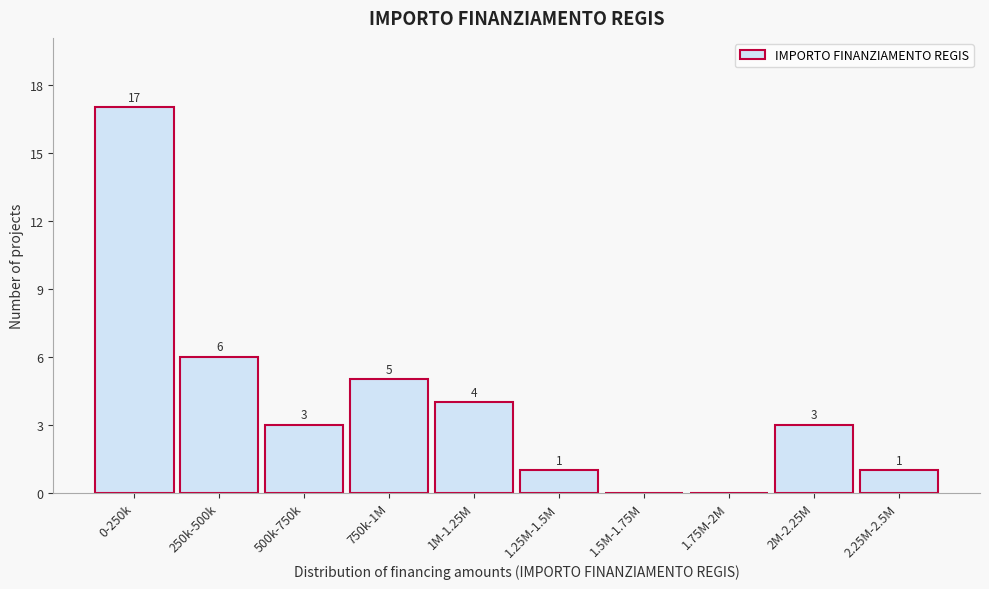

Reading left to right, list all the values displayed in this chart.

0-250k=17	250k-500k=6	500k-750k=3	750k-1M=5	1M-1.25M=4	1.25M-1.5M=1	1.5M-1.75M=0	1.75M-2M=0	2M-2.25M=3	2.25M-2.5M=1